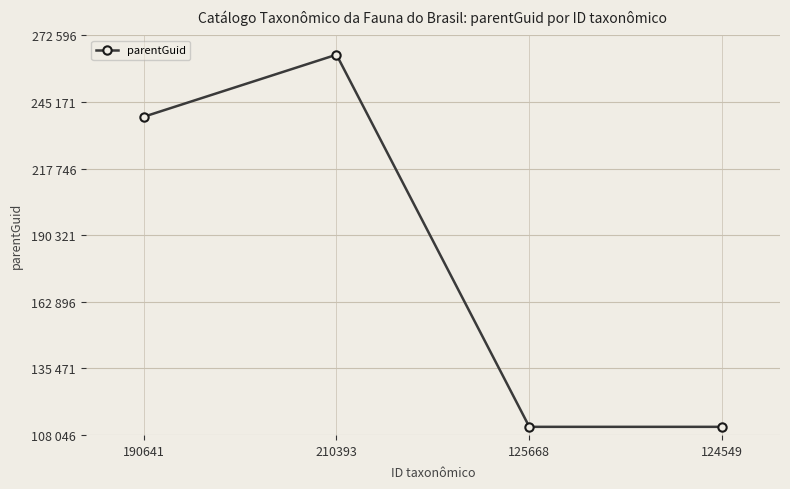

Does the chart have visible grid lines?

Yes